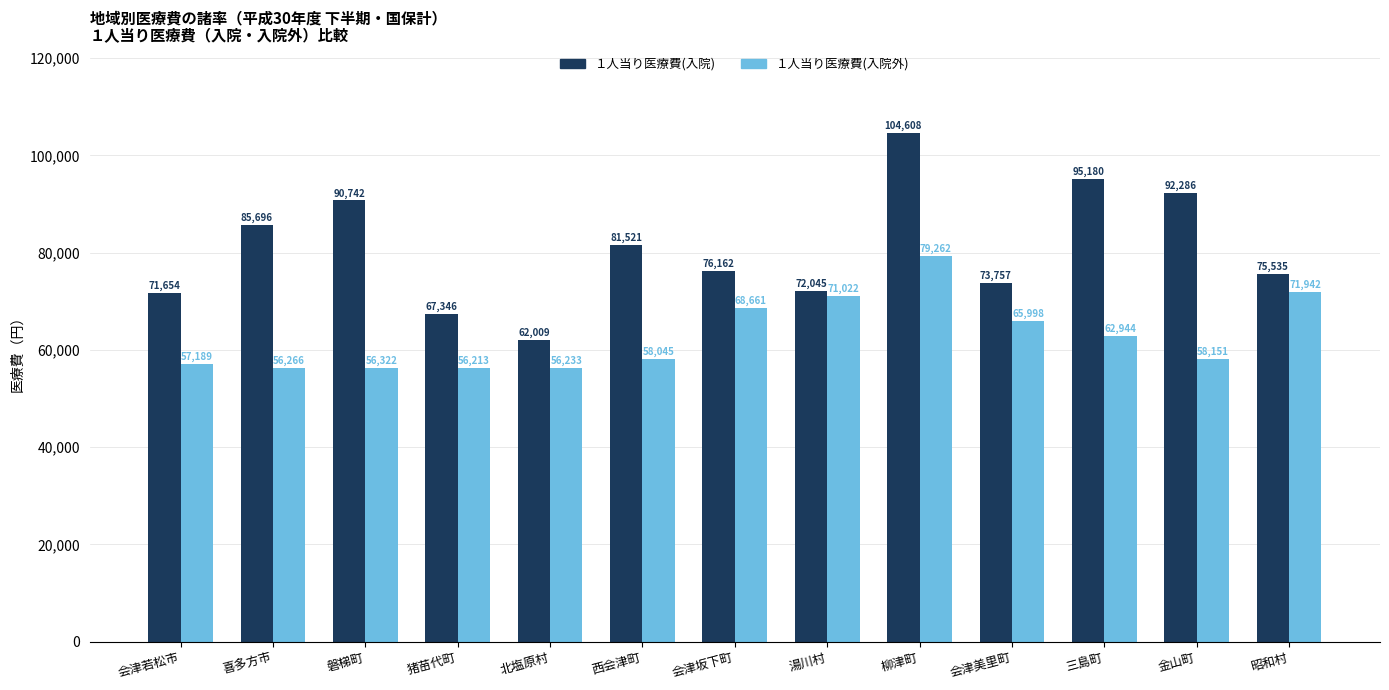

The value of １人当り医療費(入院外) at 三島町 is 25562. True or false?

False